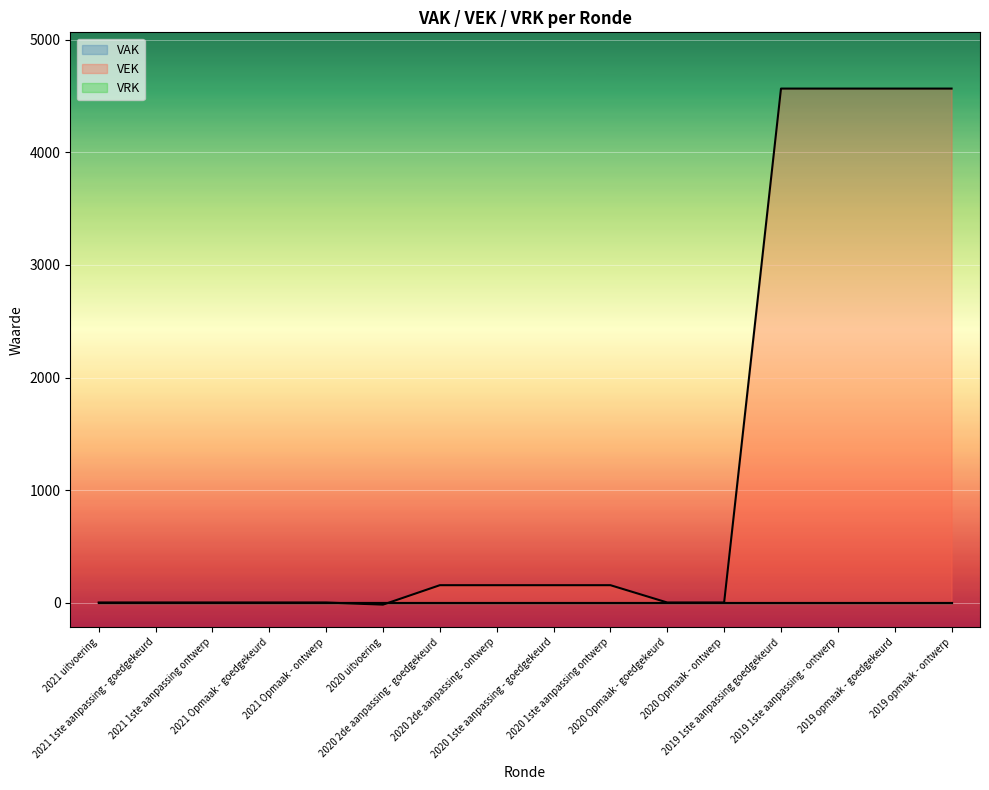

True or false: VRK has a value of 0 at 2020 1ste aanpassing ontwerp.

True